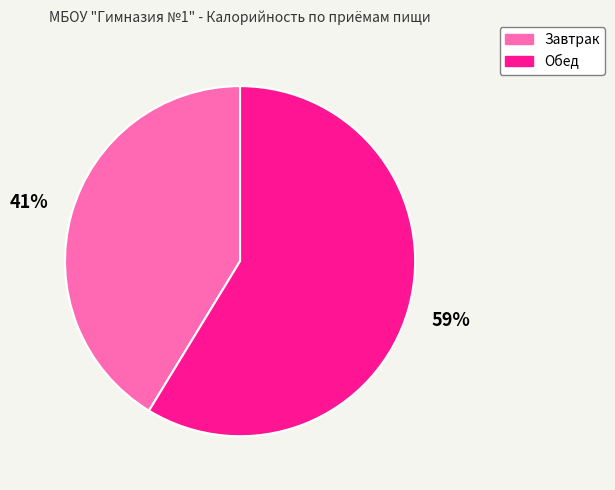

True or false: Обед accounts for 69% of the total.

False